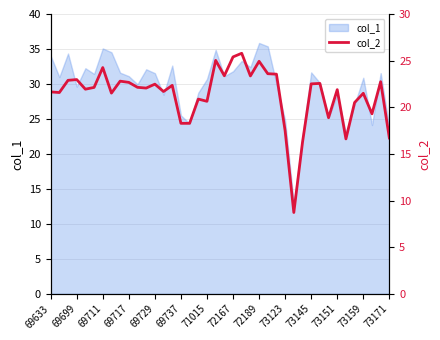

True or false: there are more than 0 points higher than both neighbors.

True